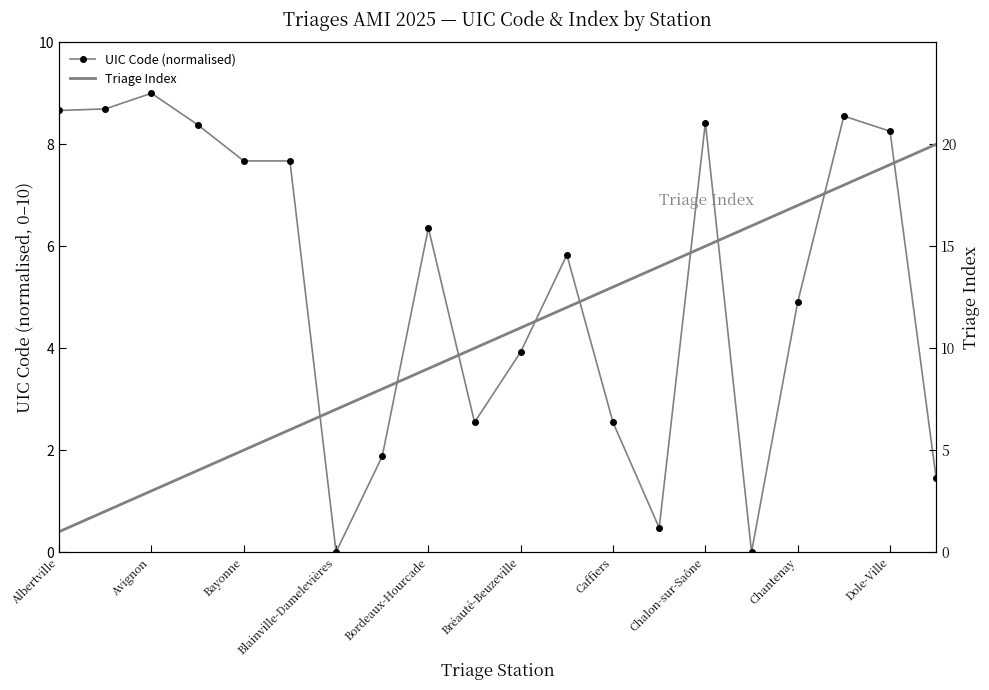

What is the value of the Triage Index point at the 15th from the left?

15.0